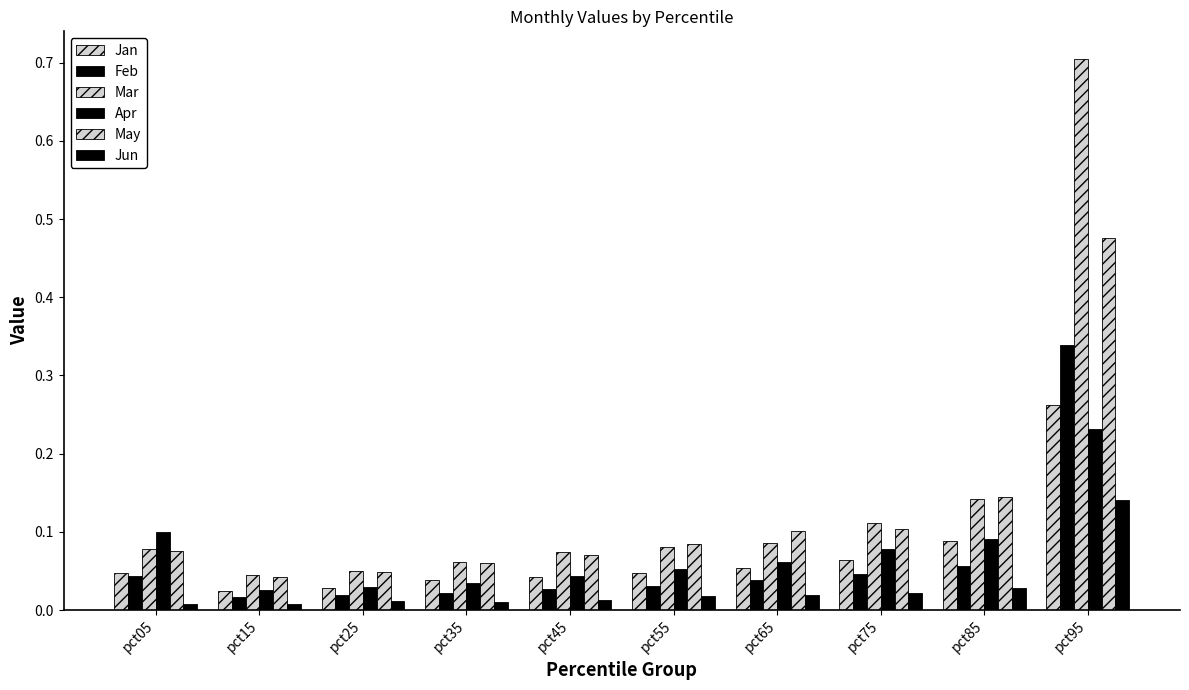

How many bars are there in total?

60